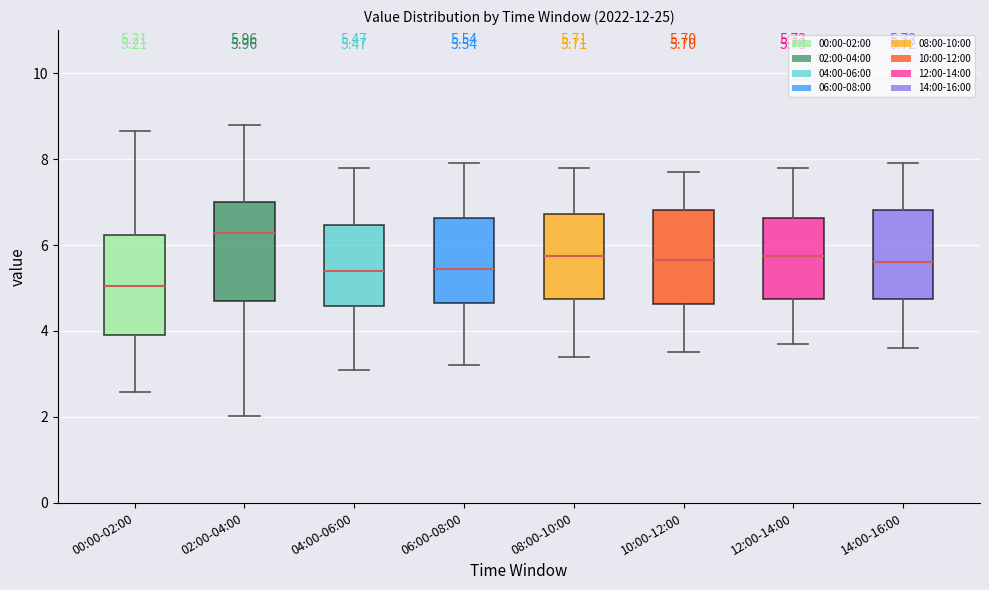

Which box's median line is the highest?

02:00-04:00